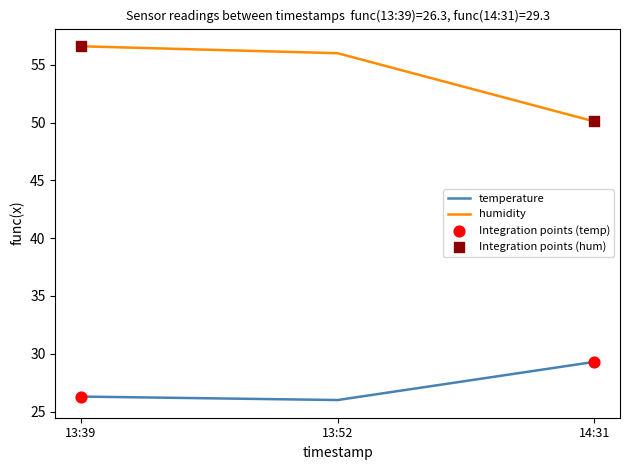

What position from the right is 13:52?

2